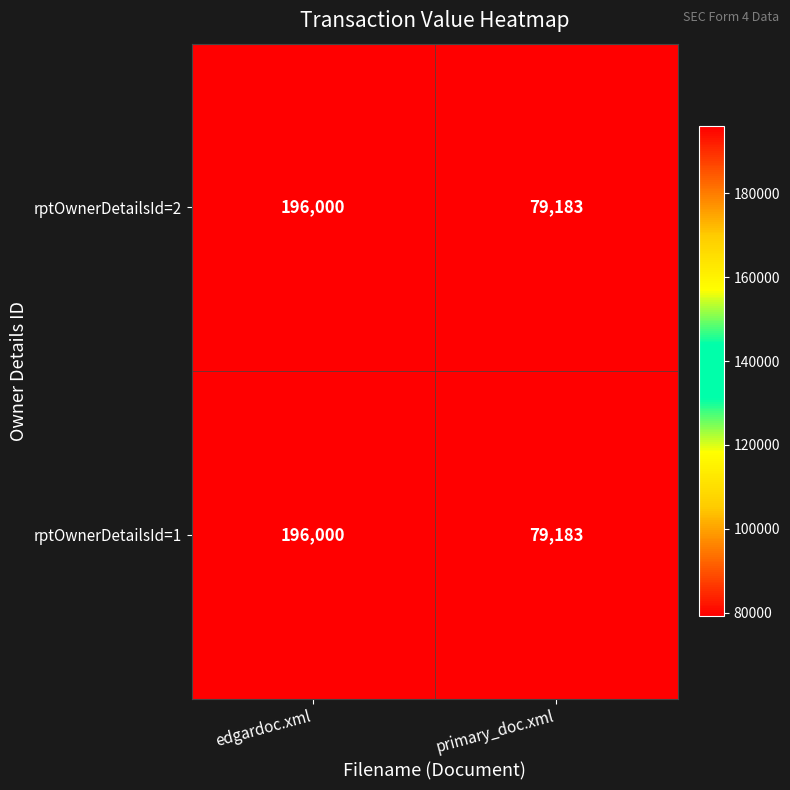

At which category is the sum across all series the highest?

edgardoc.xml